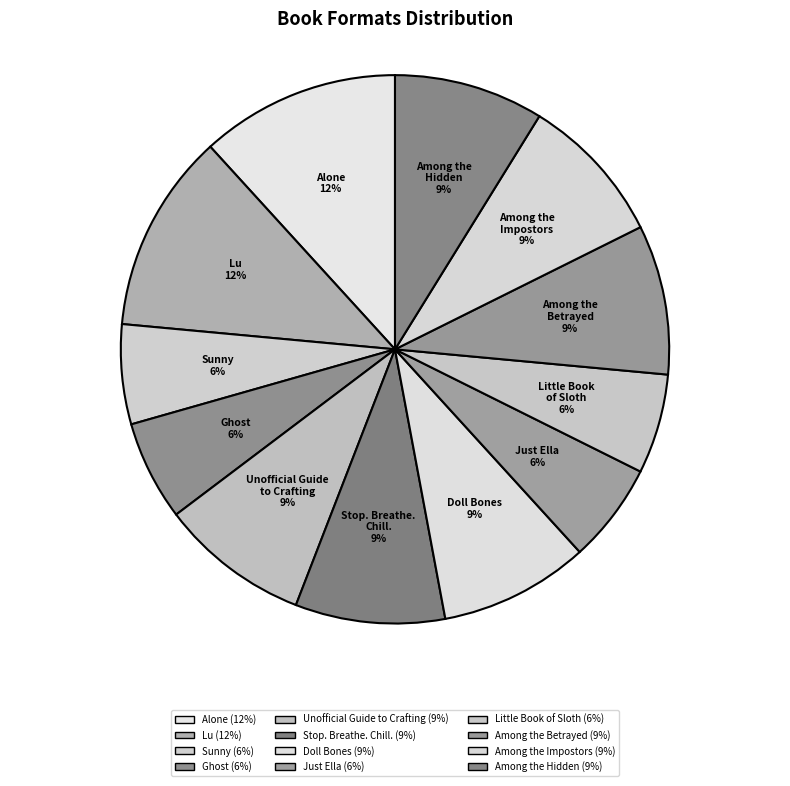

Is it true that Alone is 12% of the pie?

True